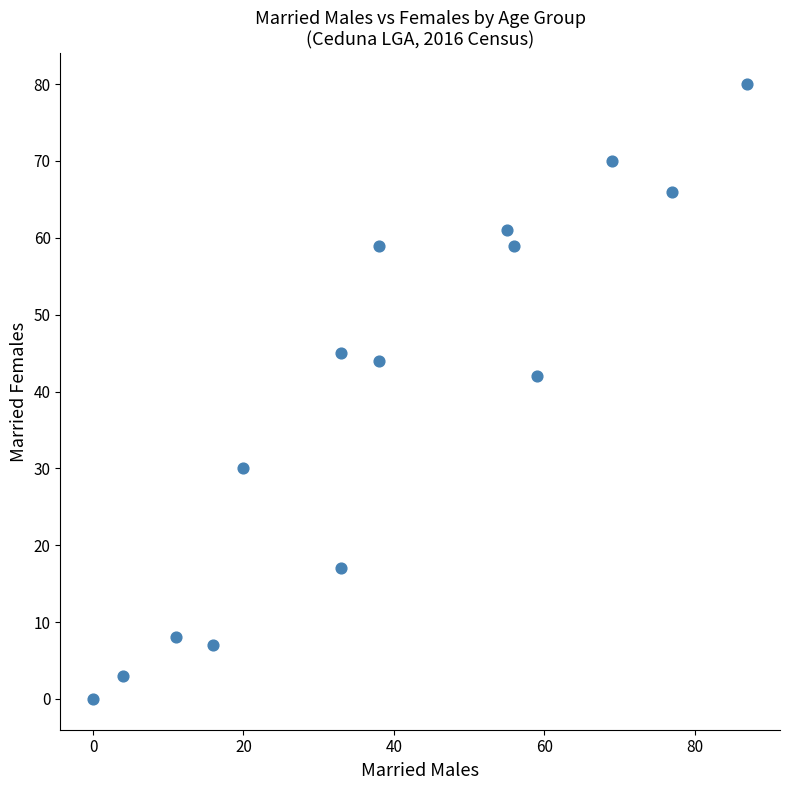

What is the range of X values (max minus min)?

87